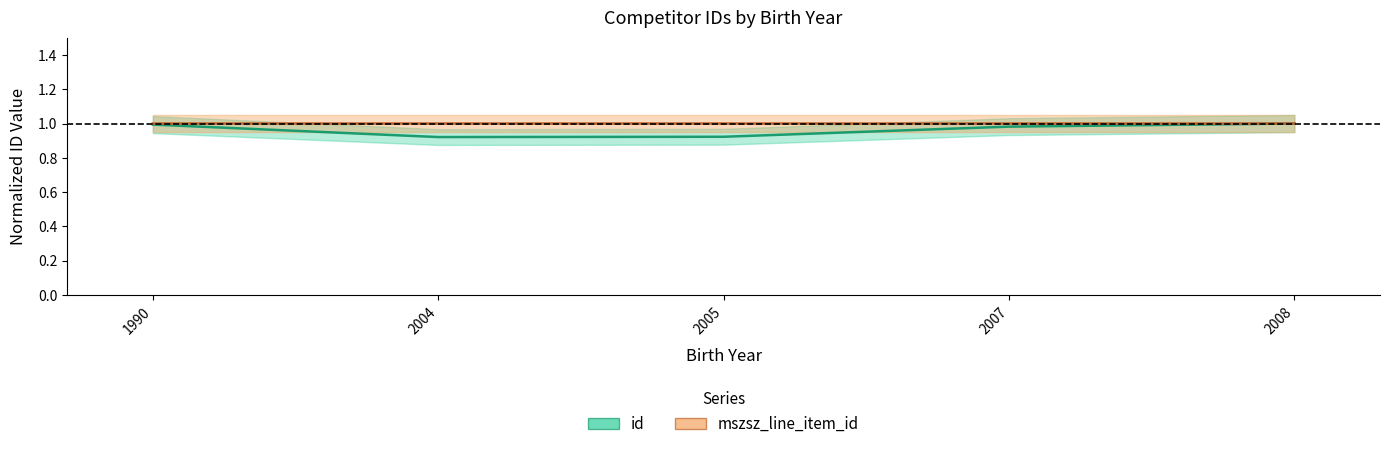

Reading left to right, what are all the values shown in this chart?

id: 1990=1.0	2004=0.9	2005=0.9	2007=1.0	2008=1.0
mszsz_line_item_id: 1990=1.0	2004=1.0	2005=1.0	2007=1.0	2008=1.0